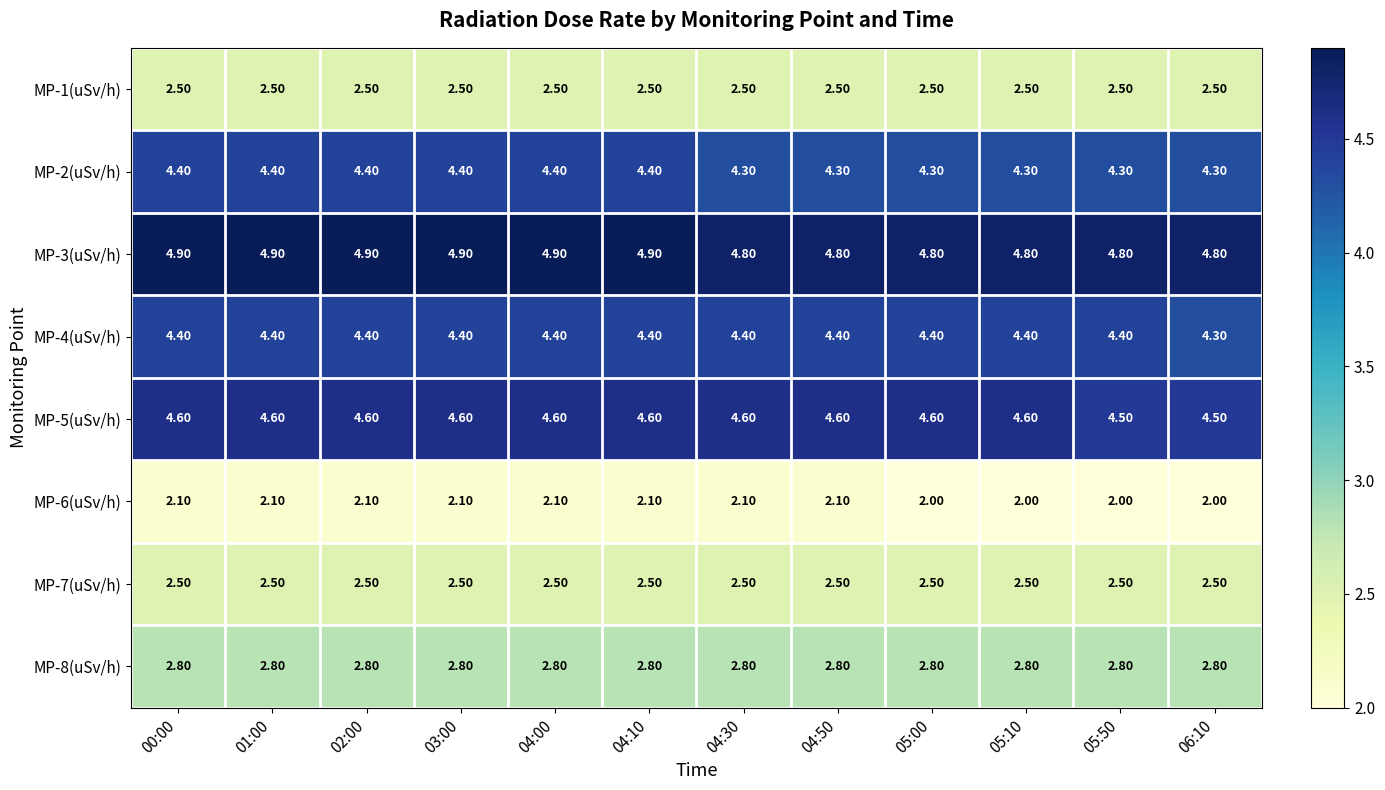

What is the average value of the MP-3(uSv/h) series?

4.9